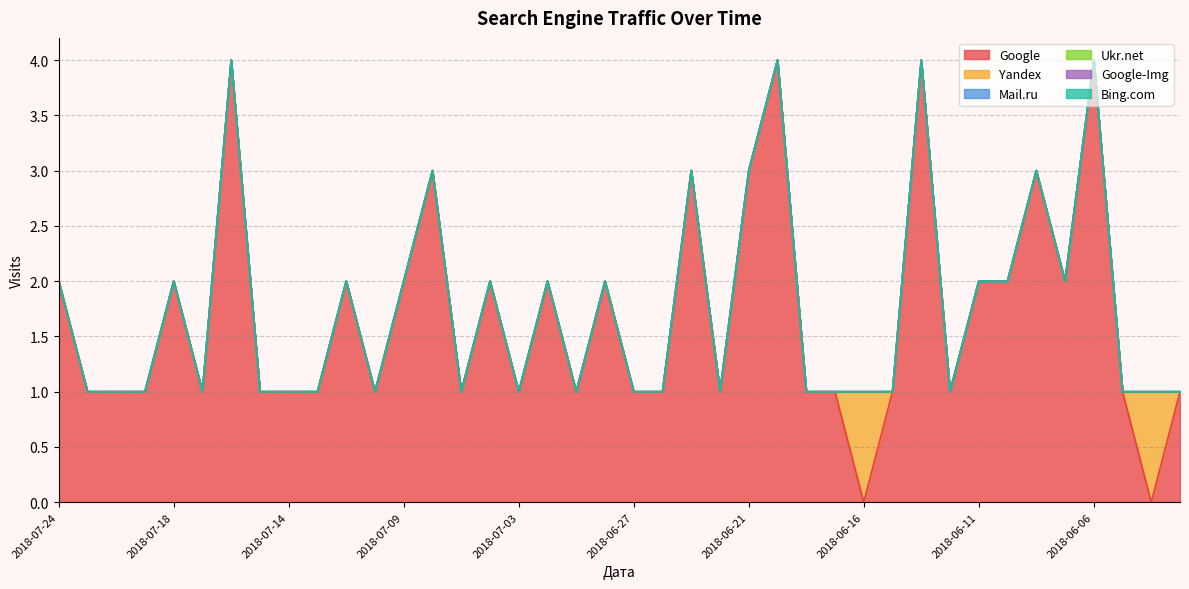

True or false: Bing.com and Mail.ru intersect in this chart.

False